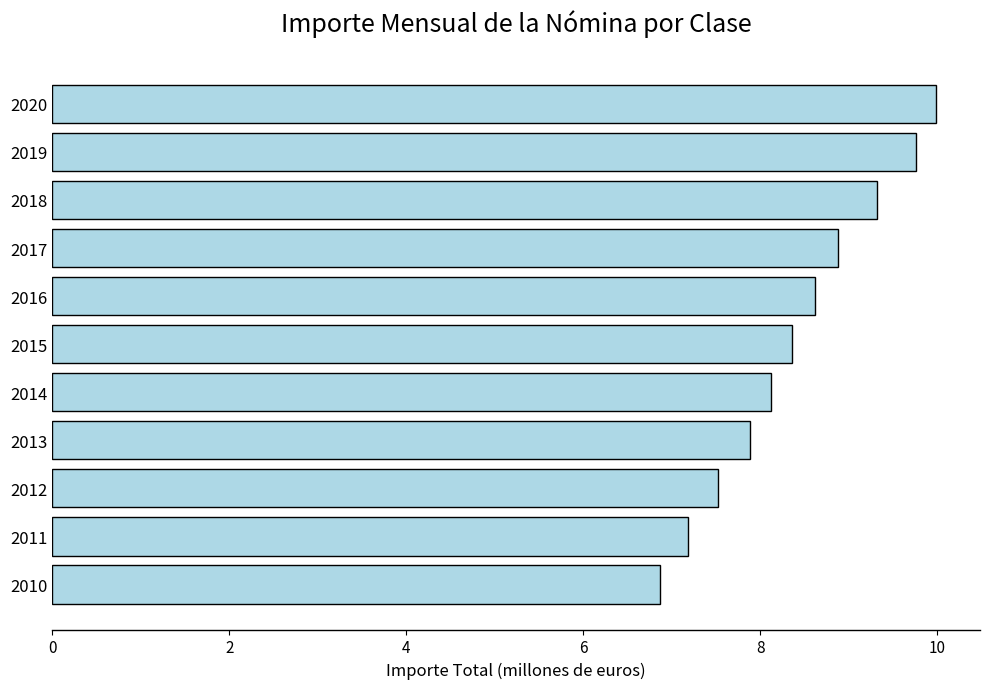

Approximately how many times larger is the value at 2018 compared to 2016?

1.1